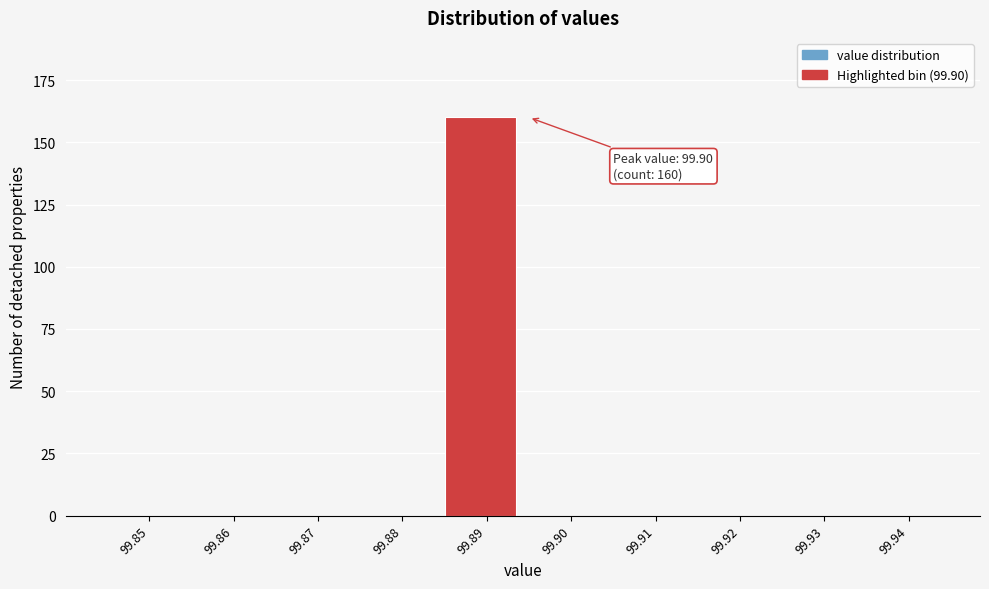

Reading left to right, list all the values displayed in this chart.

99.85=0	99.86=0	99.87=0	99.88=0	99.89=160	99.90=0	99.91=0	99.92=0	99.93=0	99.94=0